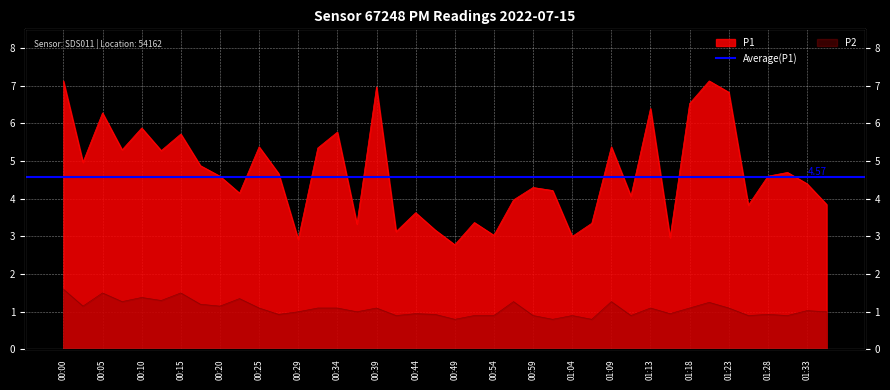

Where does the P2 series first go above 1?

00:00